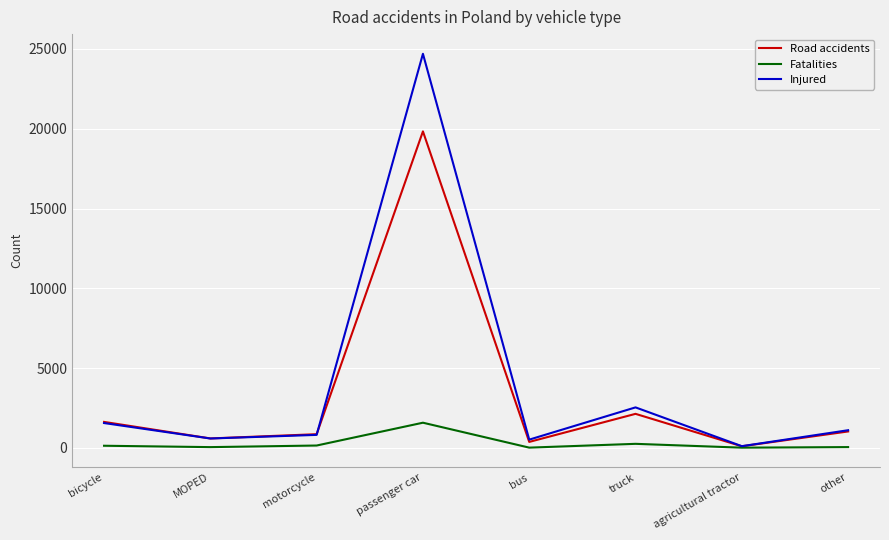

What is the maximum value shown in the chart?

24695